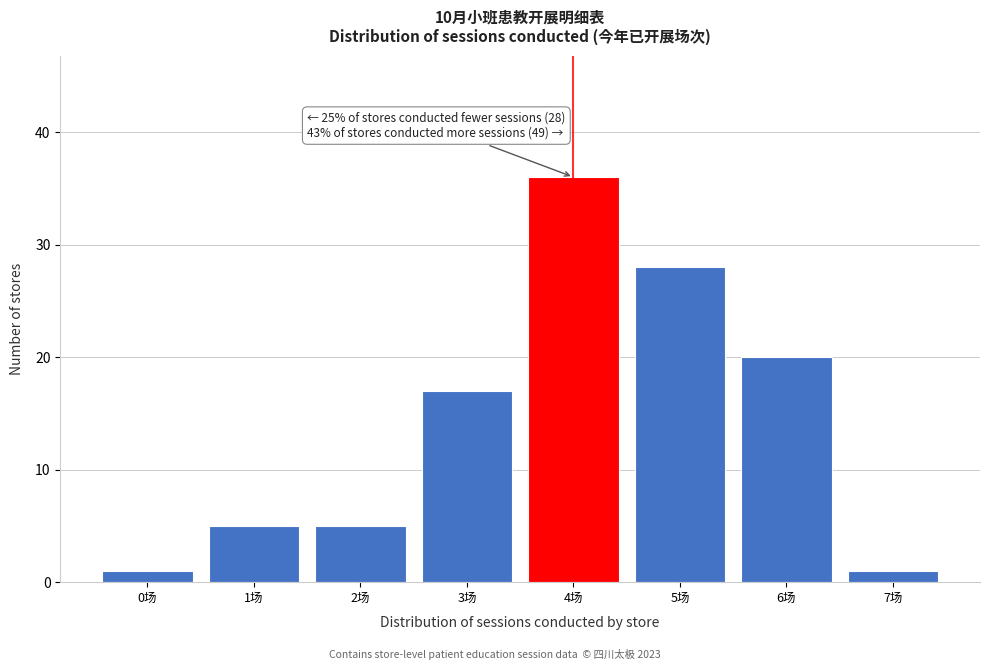

Over which range of the x-axis is the bar tallest?

3.5 to 4.5